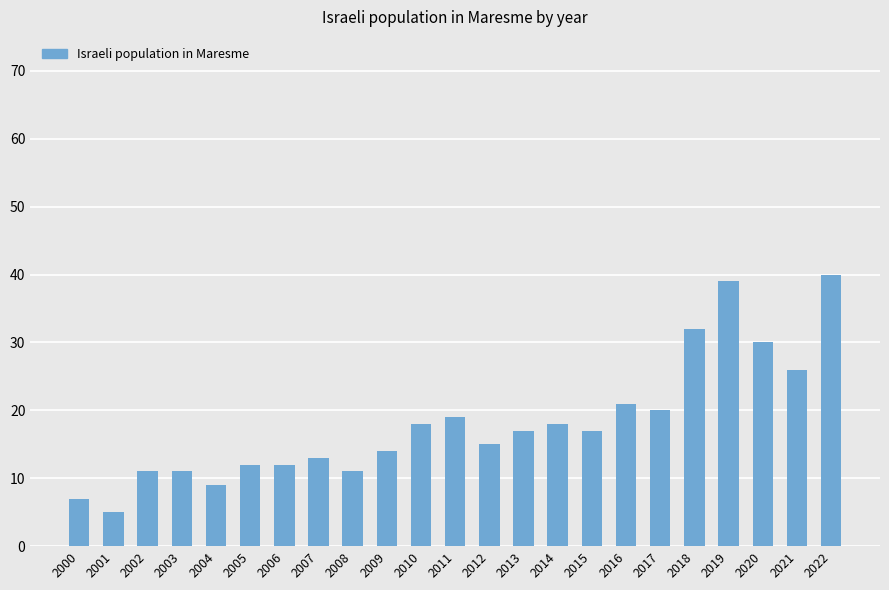

What is the sum of all values?

417